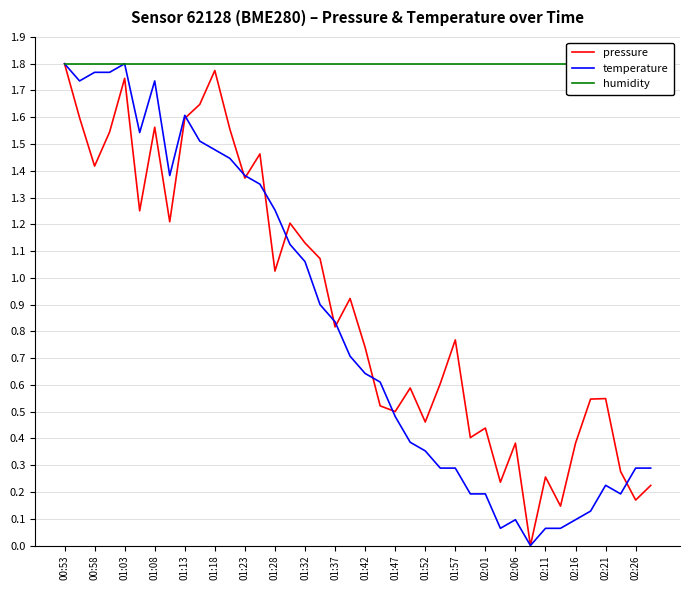

Reading left to right, what are all the values shown in this chart?

pressure: 1.8	1.6	1.4	1.5	1.7	1.3	1.6	1.2	1.6	1.6	1.8	1.6	1.4	1.5	1.0	1.2	1.1	1.1	0.8	0.9	0.7	0.5	0.5	0.6	0.5	0.6	0.8	0.4	0.4	0.2	0.4	0.0	0.3	0.1	0.4	0.5	0.5	0.3	0.2	0.2
temperature: 1.8	1.7	1.8	1.8	1.8	1.5	1.7	1.4	1.6	1.5	1.5	1.4	1.4	1.4	1.3	1.1	1.1	0.9	0.8	0.7	0.6	0.6	0.5	0.4	0.4	0.3	0.3	0.2	0.2	0.1	0.1	0.0	0.1	0.1	0.1	0.1	0.2	0.2	0.3	0.3
humidity: 1.8	1.8	1.8	1.8	1.8	1.8	1.8	1.8	1.8	1.8	1.8	1.8	1.8	1.8	1.8	1.8	1.8	1.8	1.8	1.8	1.8	1.8	1.8	1.8	1.8	1.8	1.8	1.8	1.8	1.8	1.8	1.8	1.8	1.8	1.8	1.8	1.8	1.8	1.8	1.8